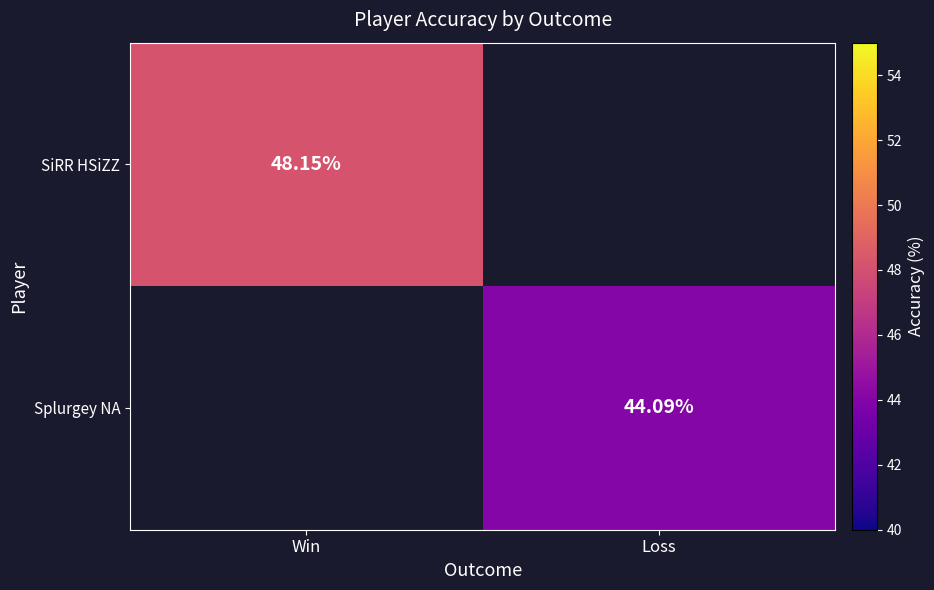

How many categories are shown in the chart?

2